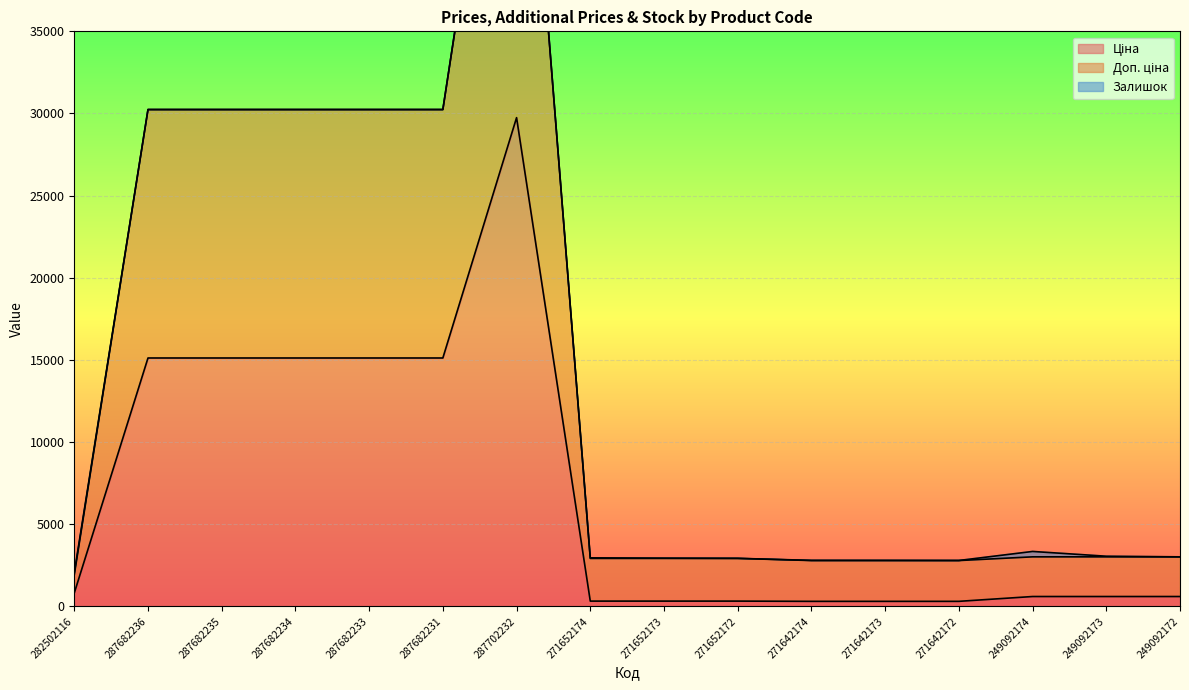

How many lines are shown in the chart?

2